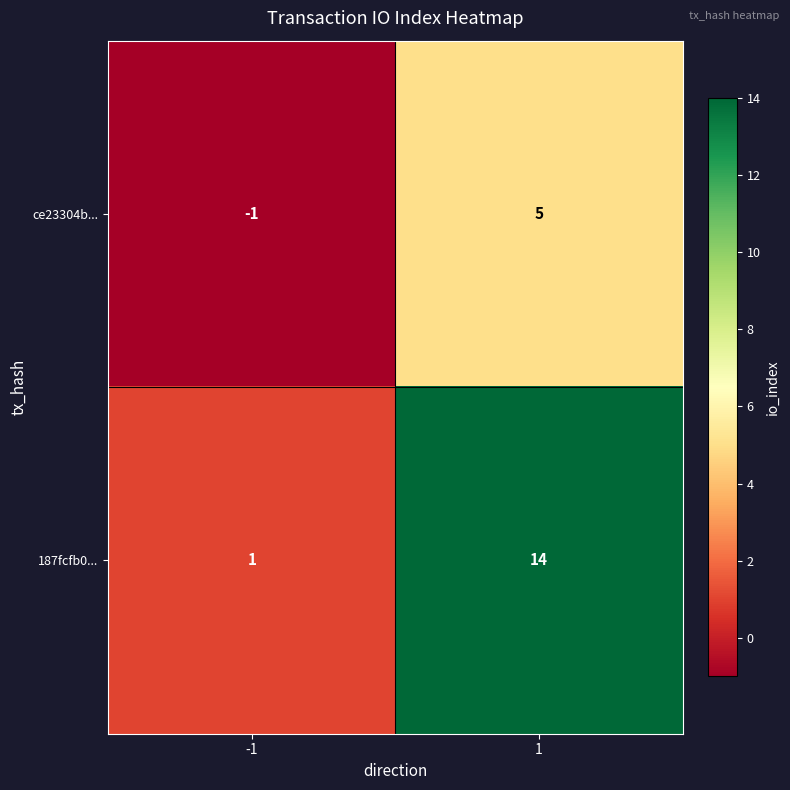

At how many categories does at least one series exceed 12?

1